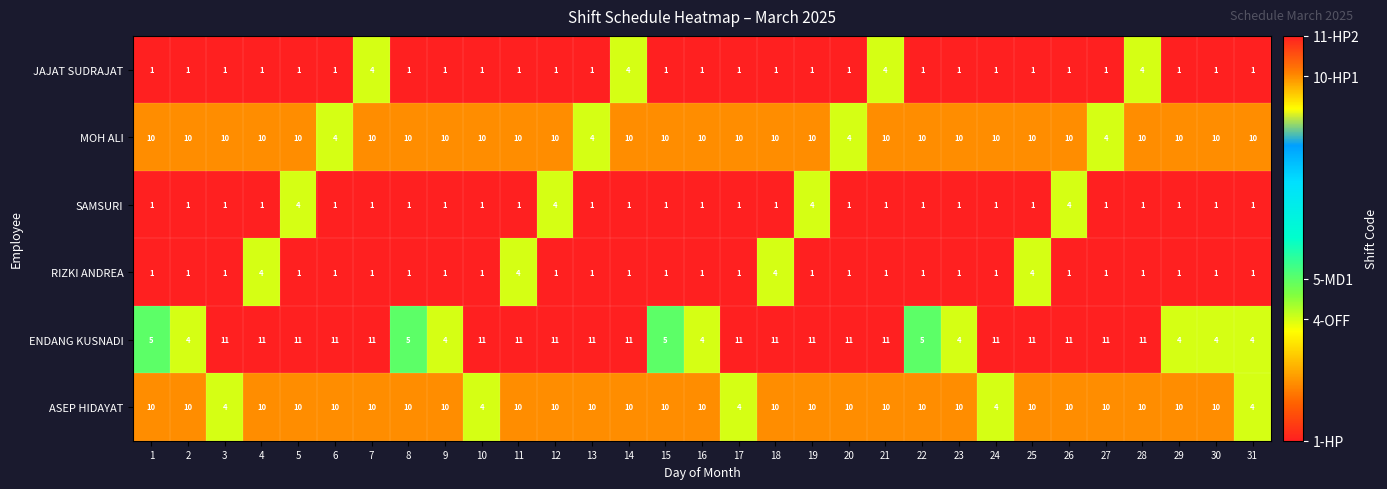

Which series has the largest range (max minus min)?

ENDANG KUSNADI